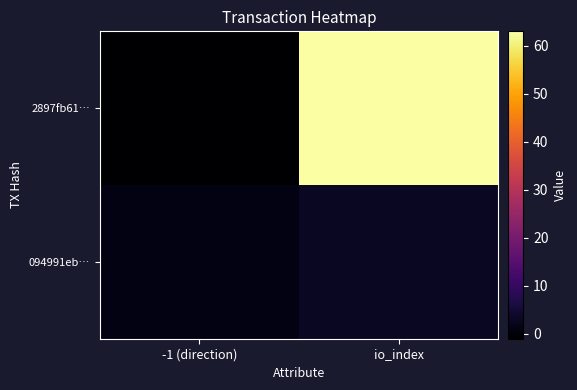

List the series in order of their peak value, lowest first.

094991eb…, 2897fb61…